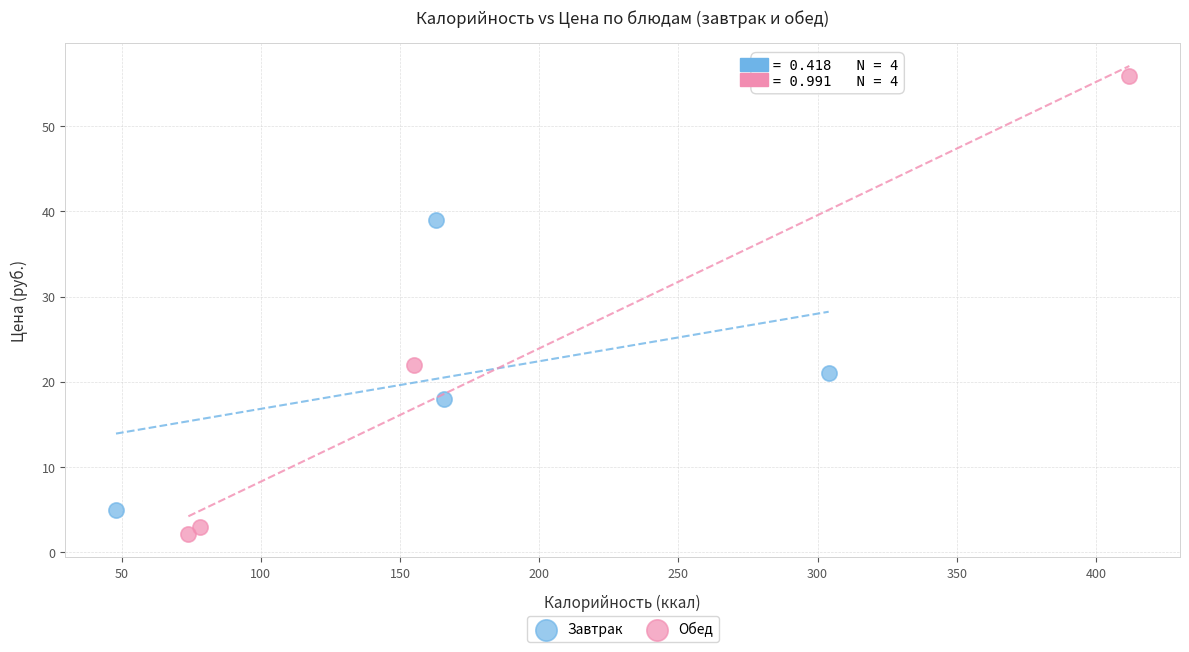

What are all the series names shown in the legend?

Завтрак, Обед